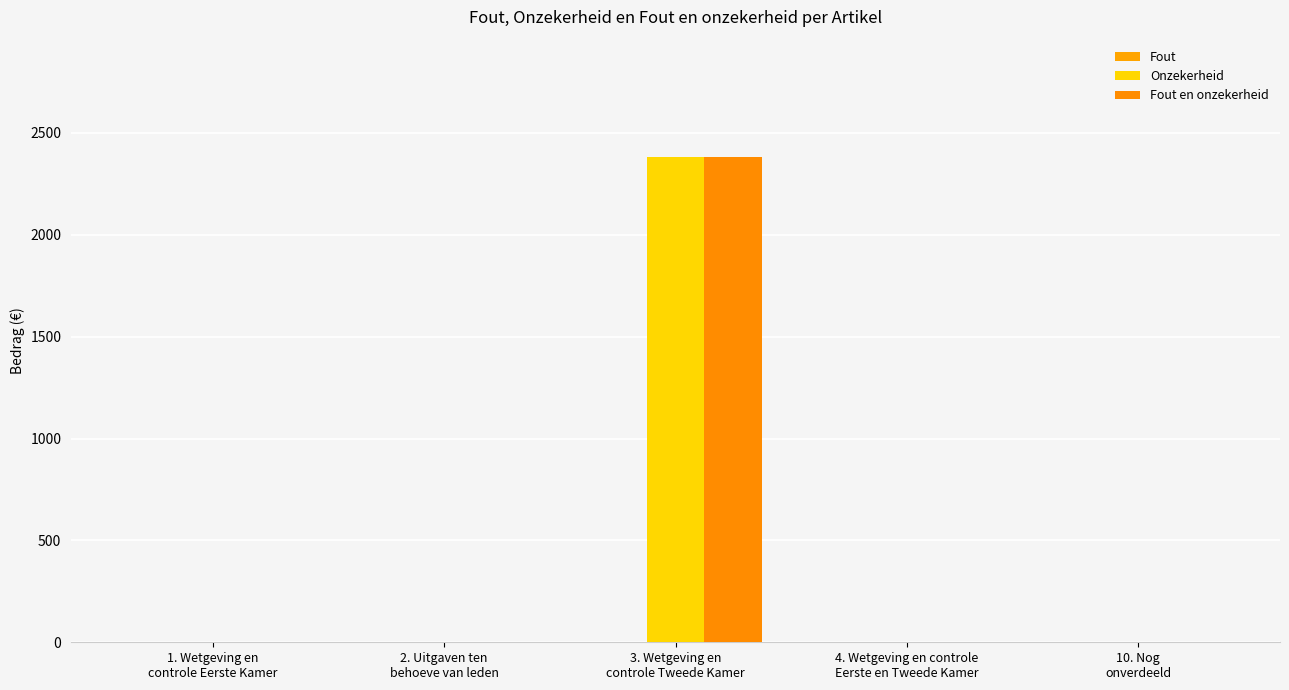

What is the greatest value displayed?

2381